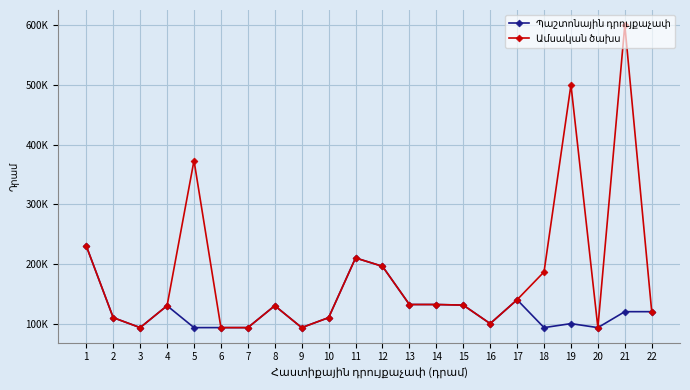

Is the value of Պաշտոնային դրույքաչափ at 22 greater than the value of Ամսական ծախս at 19?

No